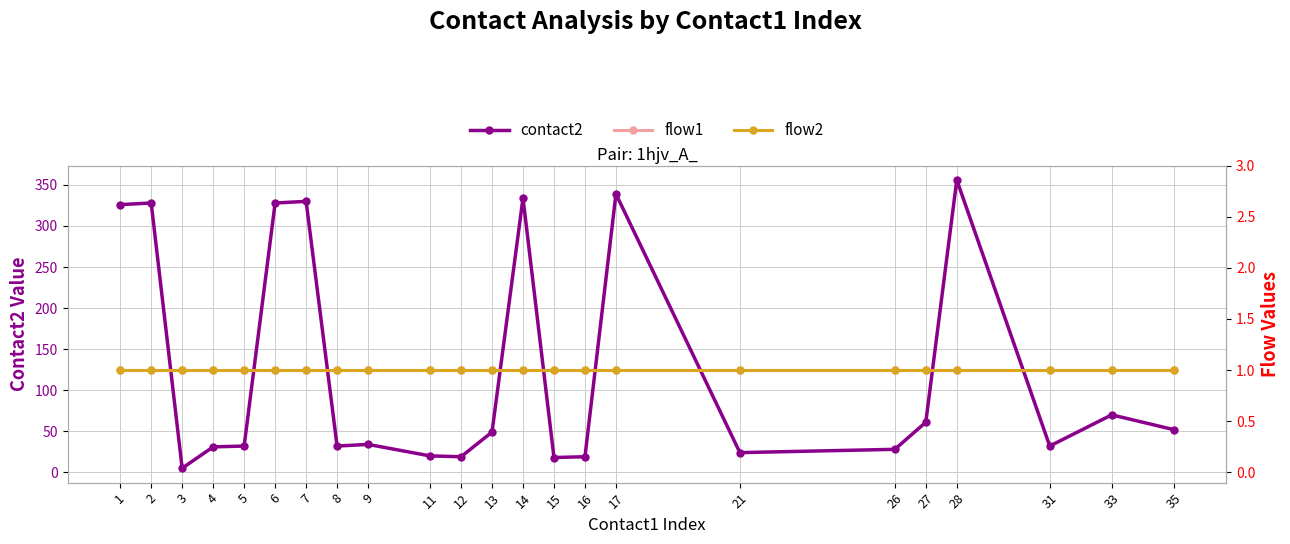

The value of flow1 at 11 is 1. True or false?

True